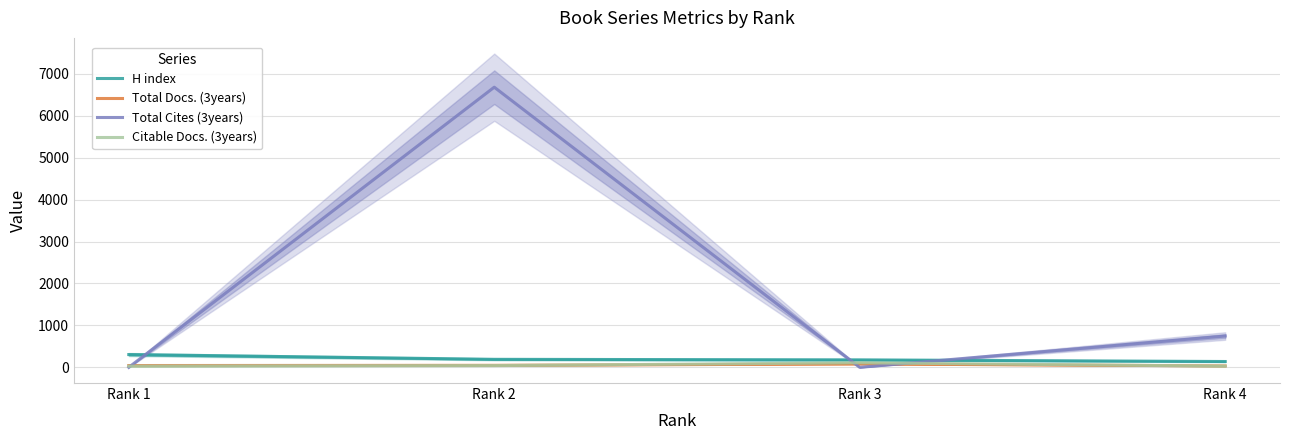

What is the difference between the highest and lowest values at Rank 4?

718